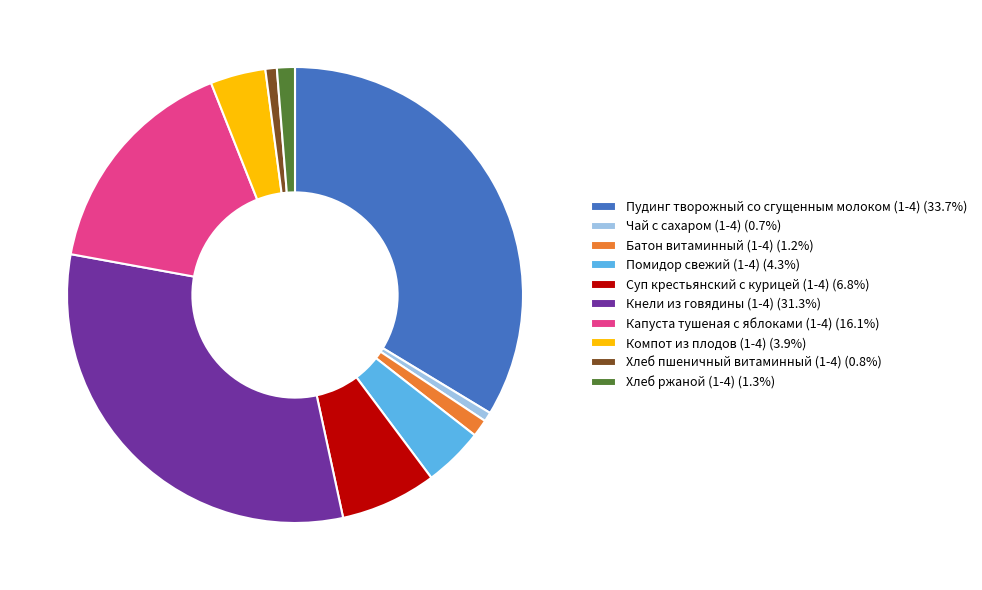

Is there any slice that represents more than half of the pie?

No